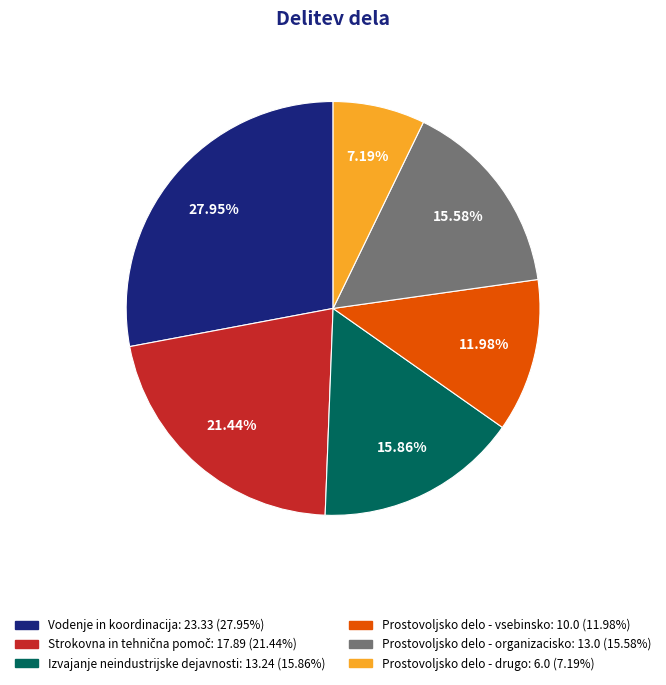

What is the largest slice in the pie chart?

Vodenje in koordinacija